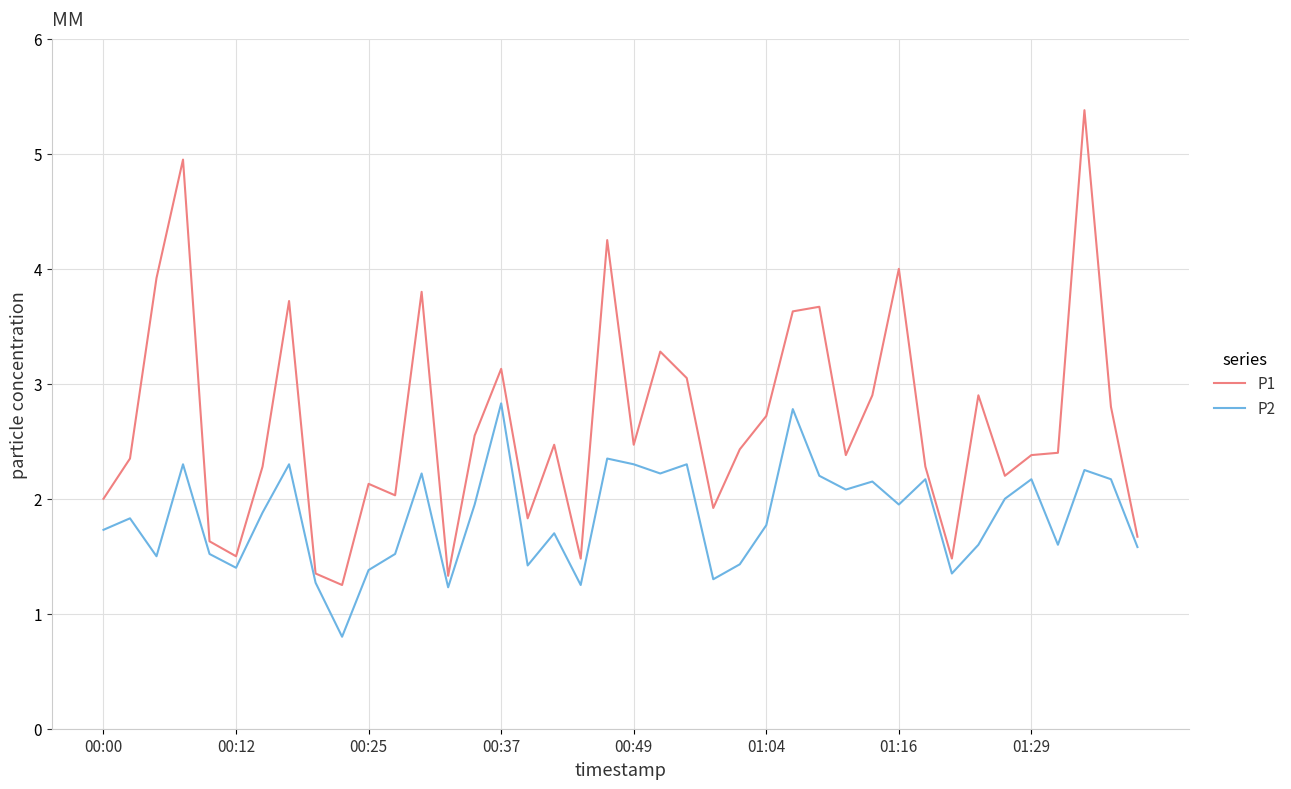

Which series has the largest range (max minus min)?

P1